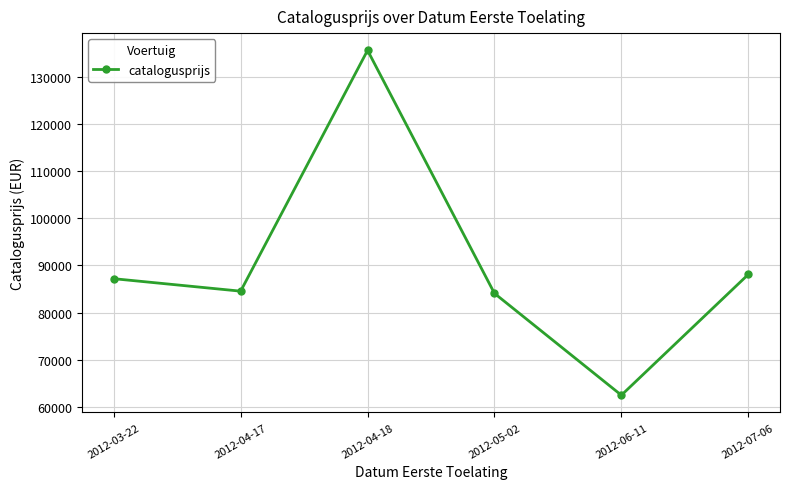

Read the value at 2012-04-17, to the nearest 10.

84540